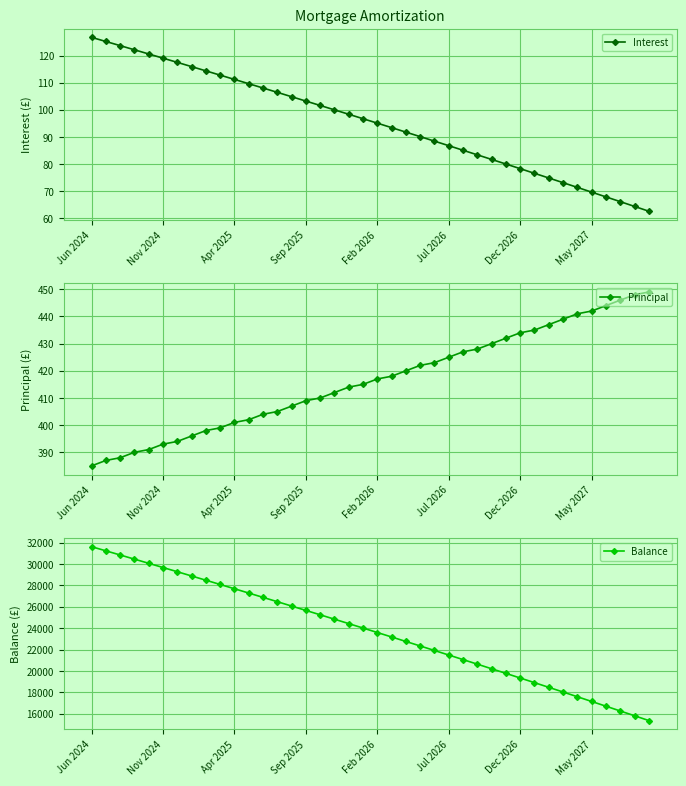

Rank the series by their maximum value, from highest to lowest.

Balance, Principal, Interest